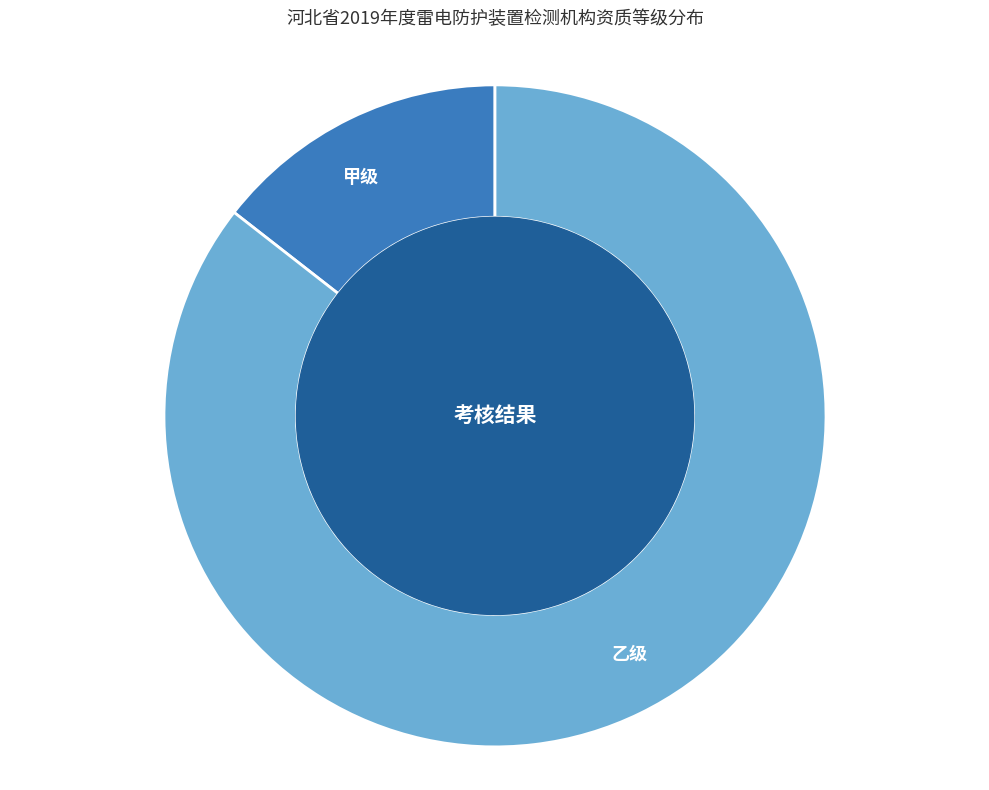

What is the largest slice in the pie chart?

乙级